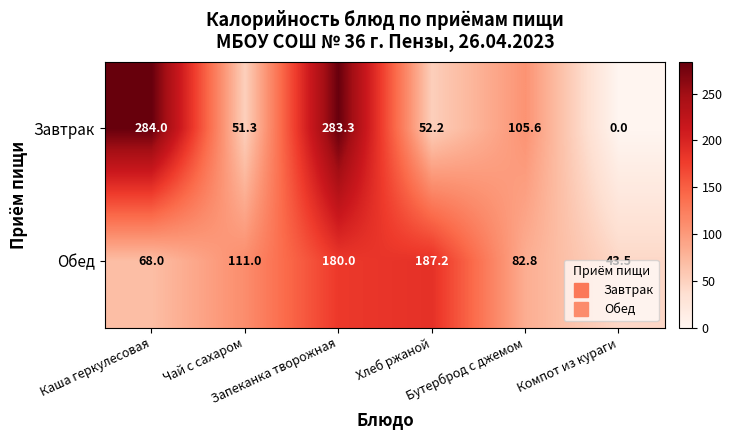

At Чай с сахаром, list the series in order from smallest to largest.

Завтрак, Обед